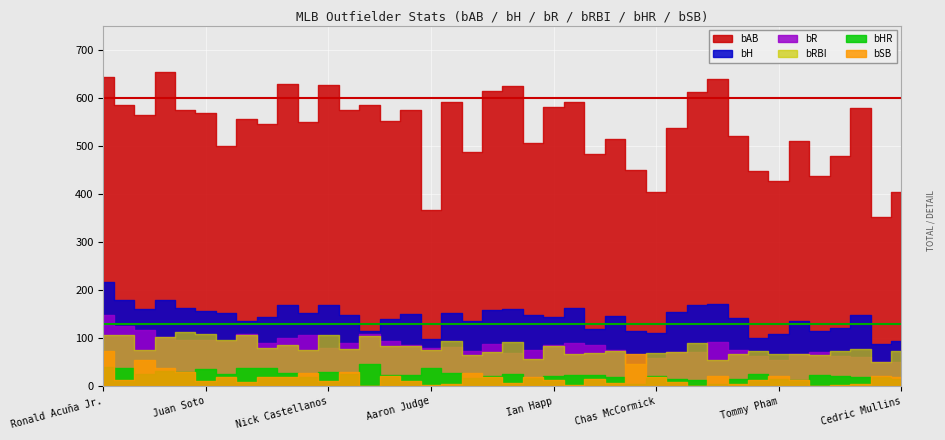

What is the label of the 23rd point from the right?

Anthony Santander